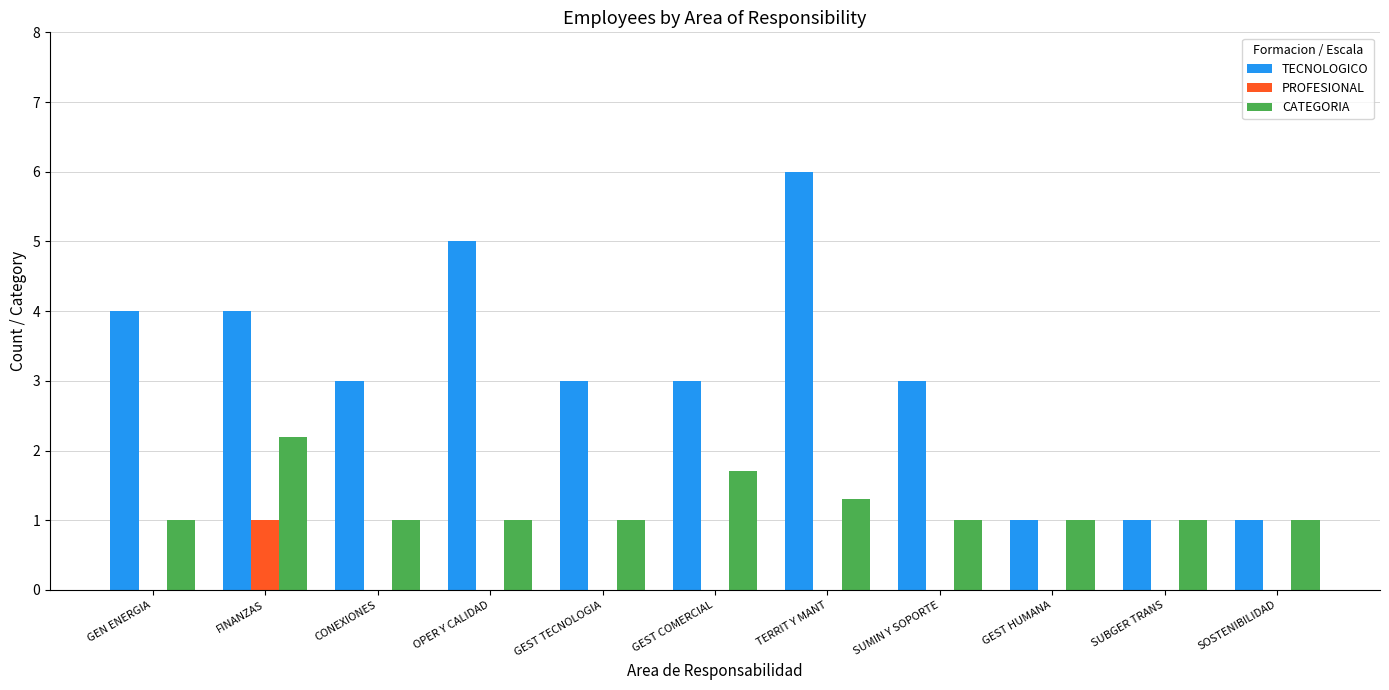

Reading left to right, transcribe all the data shown in this chart.

TECNOLOGICO: GEN ENERGIA=4.0	FINANZAS=4.0	CONEXIONES=3.0	OPER Y CALIDAD=5.0	GEST TECNOLOGIA=3.0	GEST COMERCIAL=3.0	TERRIT Y MANT=6.0	SUMIN Y SOPORTE=3.0	GEST HUMANA=1.0	SUBGER TRANS=1.0	SOSTENIBILIDAD=1.0
PROFESIONAL: GEN ENERGIA=0.0	FINANZAS=1.0	CONEXIONES=0.0	OPER Y CALIDAD=0.0	GEST TECNOLOGIA=0.0	GEST COMERCIAL=0.0	TERRIT Y MANT=0.0	SUMIN Y SOPORTE=0.0	GEST HUMANA=0.0	SUBGER TRANS=0.0	SOSTENIBILIDAD=0.0
CATEGORIA: GEN ENERGIA=1.0	FINANZAS=2.2	CONEXIONES=1.0	OPER Y CALIDAD=1.0	GEST TECNOLOGIA=1.0	GEST COMERCIAL=1.7	TERRIT Y MANT=1.3	SUMIN Y SOPORTE=1.0	GEST HUMANA=1.0	SUBGER TRANS=1.0	SOSTENIBILIDAD=1.0